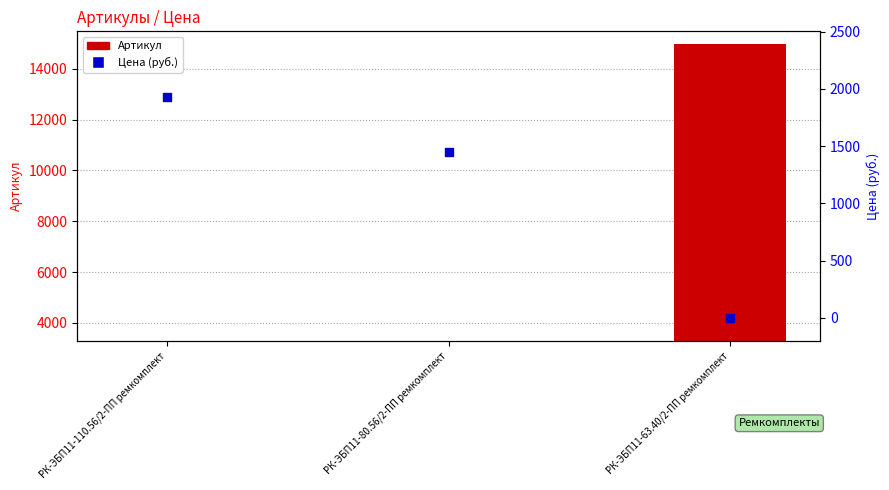

What is the total value across all series at РК-ЭБП11-110.56/2-ПП ремкомплект?

1927.8